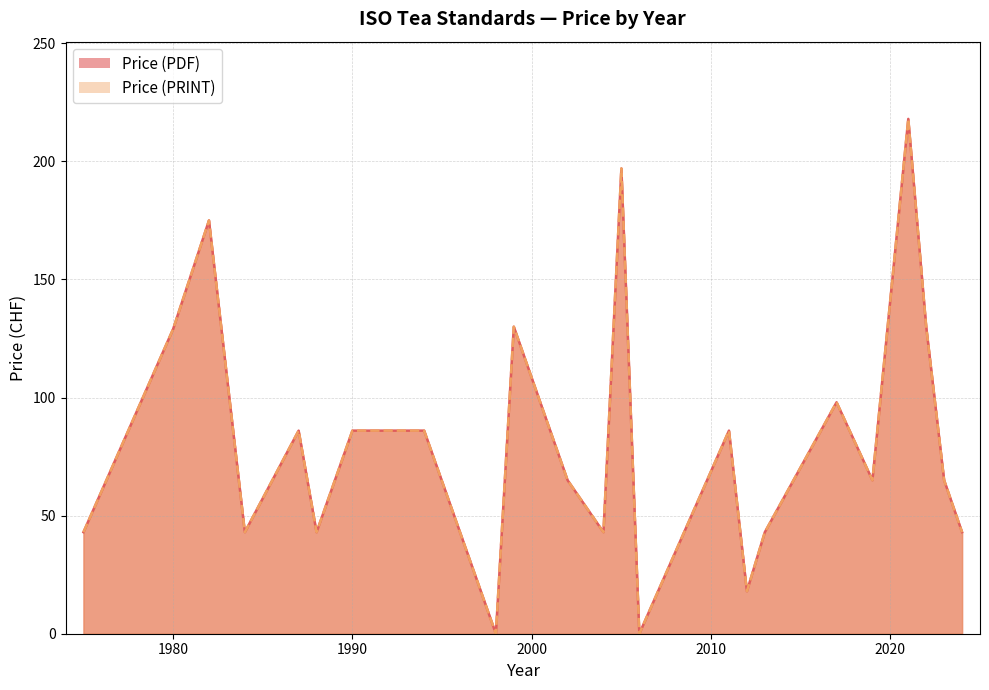

Which series has the largest total across all categories?

Price (PDF)